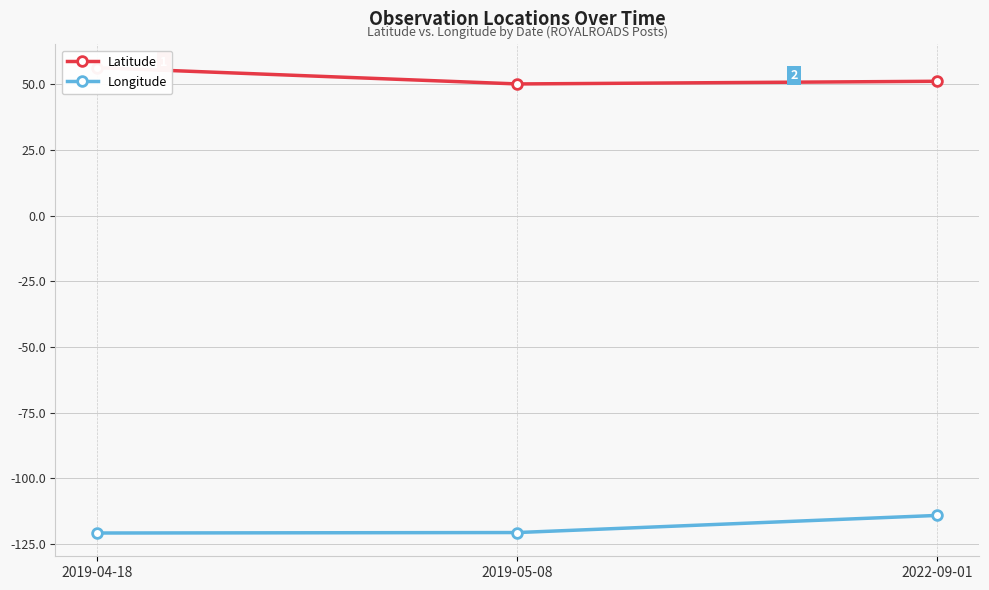

What value does the Longitude series have at 2022-09-01?

-114.2